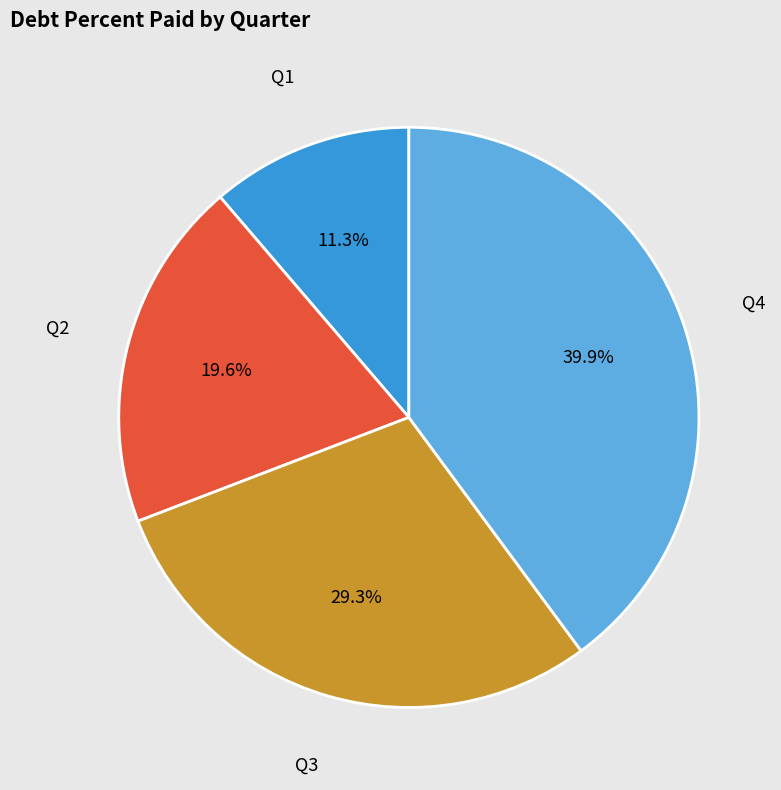

Does any single category account for the majority?

No